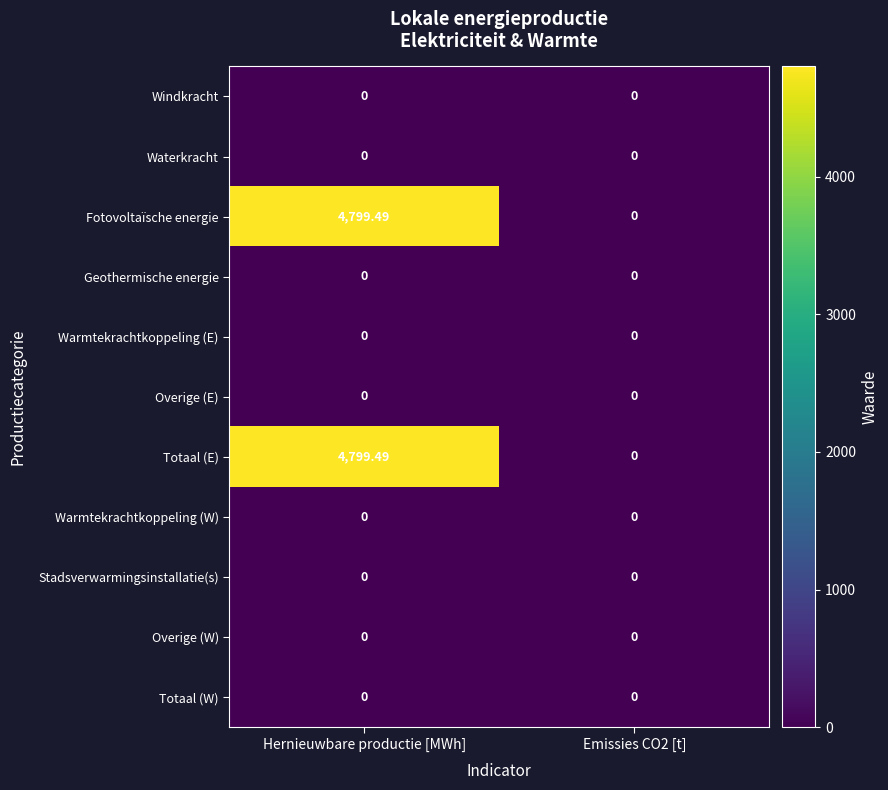

At which category is the sum across all series the highest?

Hernieuwbare productie [MWh]